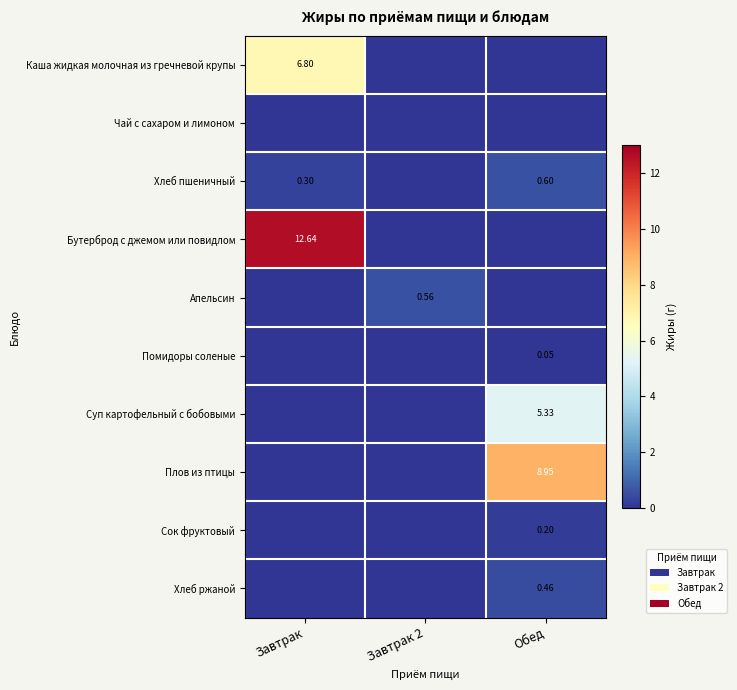

List the series in order of their peak value, highest first.

Бутерброд с джемом или повидлом, Плов из птицы, Каша жидкая молочная из гречневой крупы, Суп картофельный с бобовыми, Хлеб пшеничный, Апельсин, Хлеб ржаной, Сок фруктовый, Помидоры соленые, Чай с сахаром и лимоном